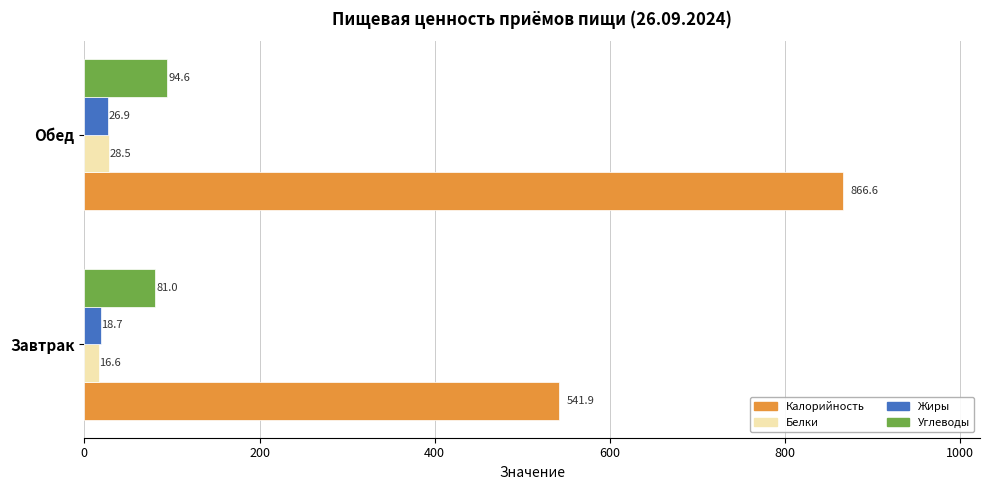

What is the difference between the highest and lowest values at Завтрак?

525.3